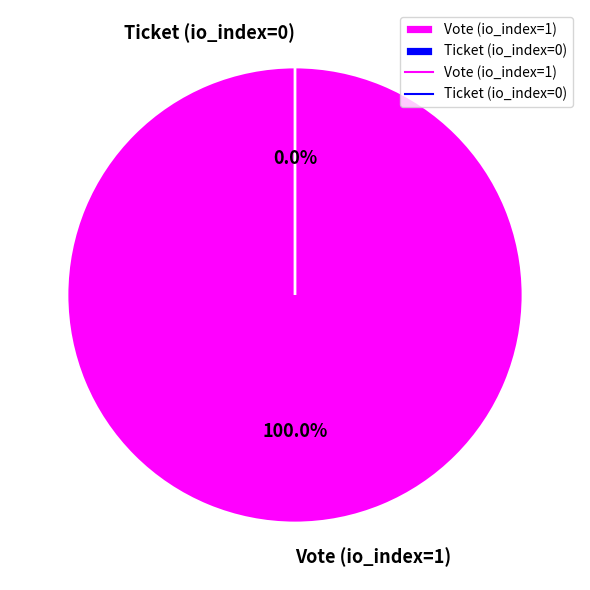

To the nearest percent, what is the average slice percentage?

50%